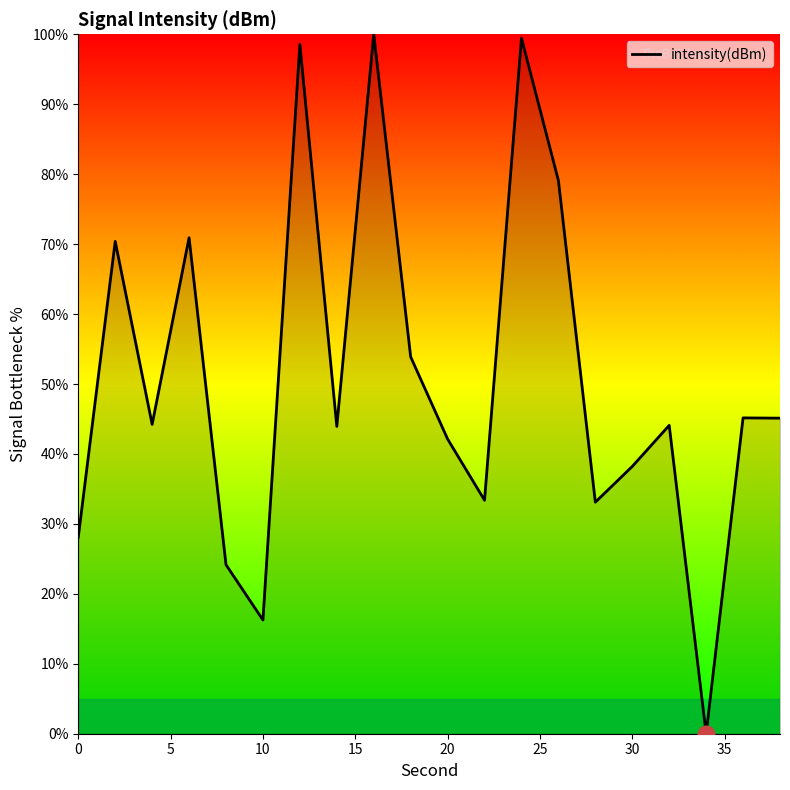

True or false: the data has more than 0 interior local peaks.

True